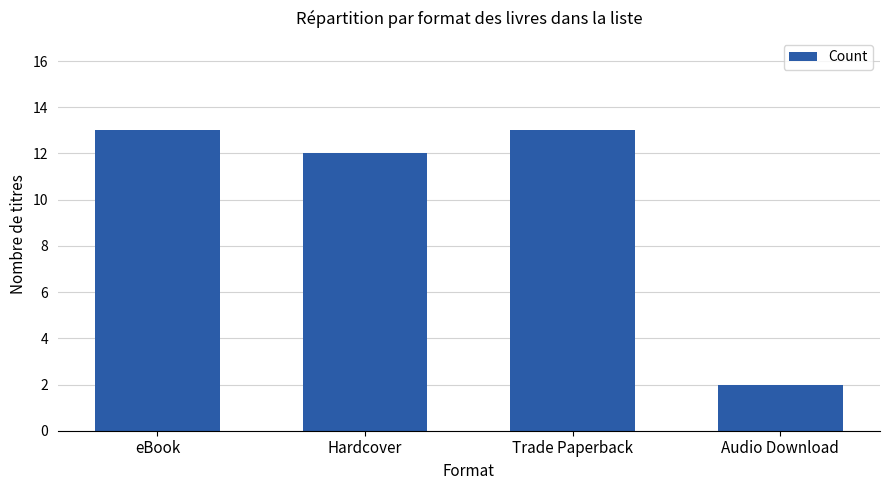

What is the smallest value displayed?

2